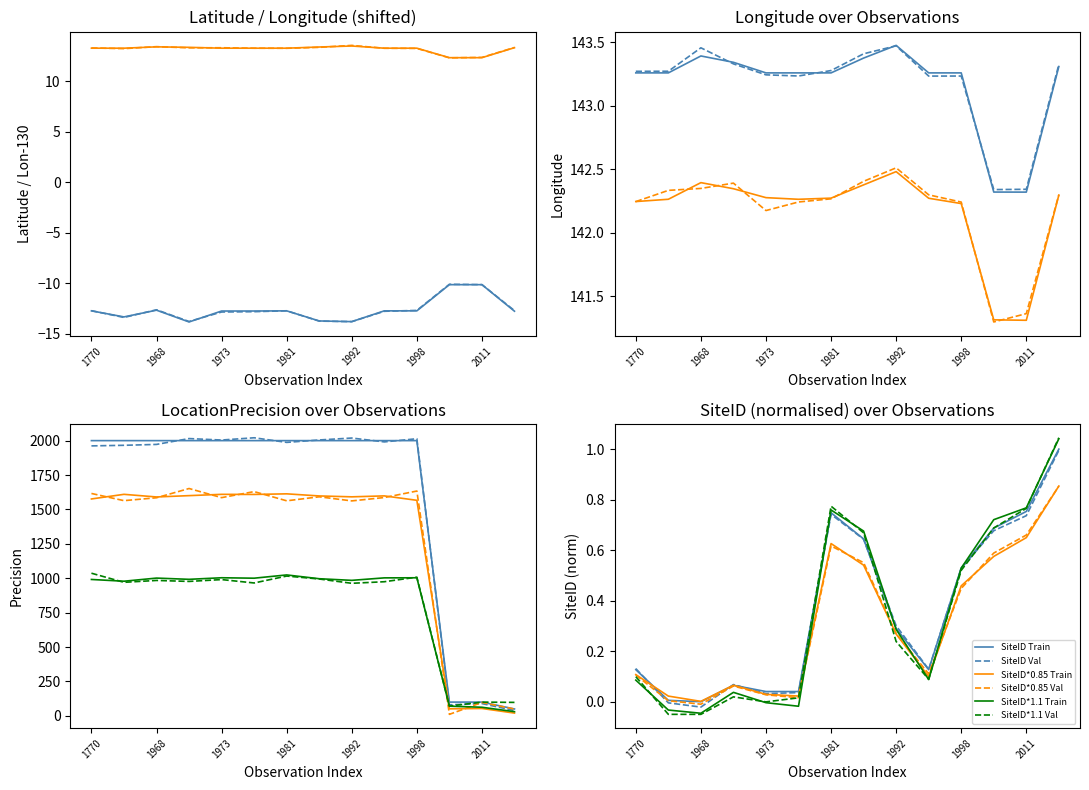

True or false: SiteID Val has a value of 0.3 at 1992.

True